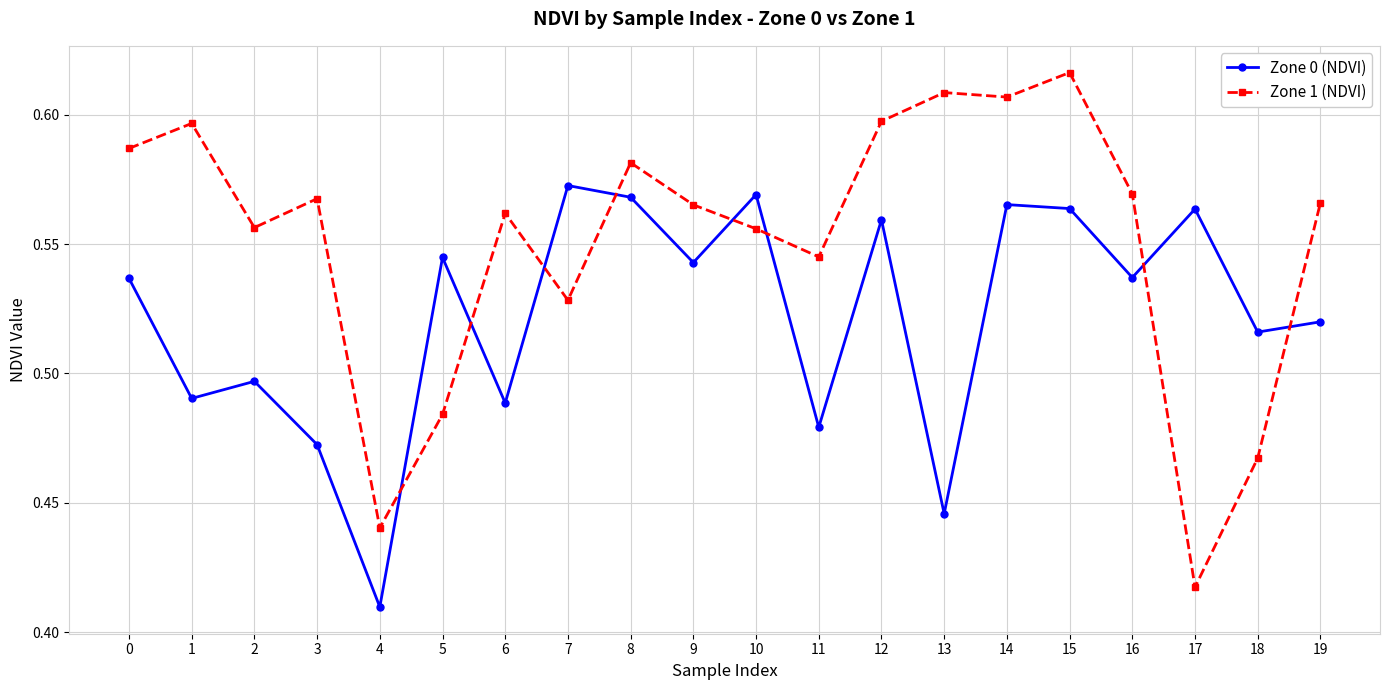

Which category has the lowest value in the Zone 1 (NDVI) series?

17